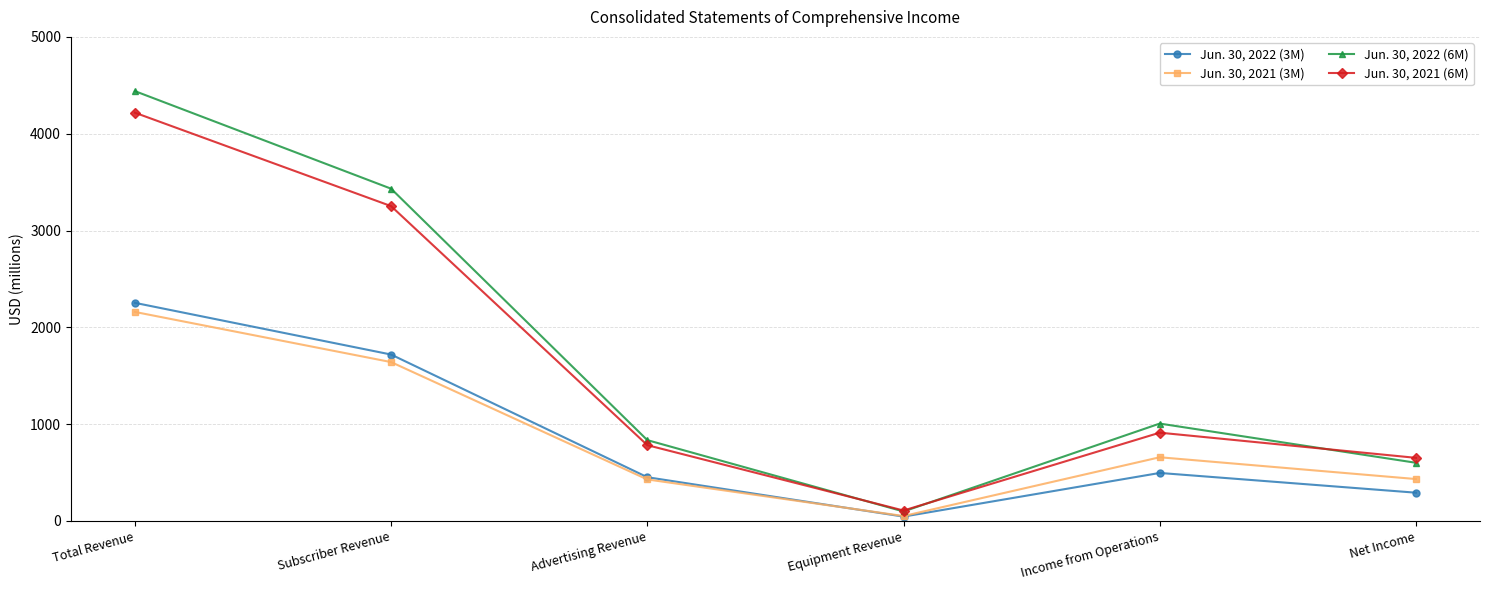

Is it true that Jun. 30, 2021 (3M) equals 1050 at Income from Operations?

False